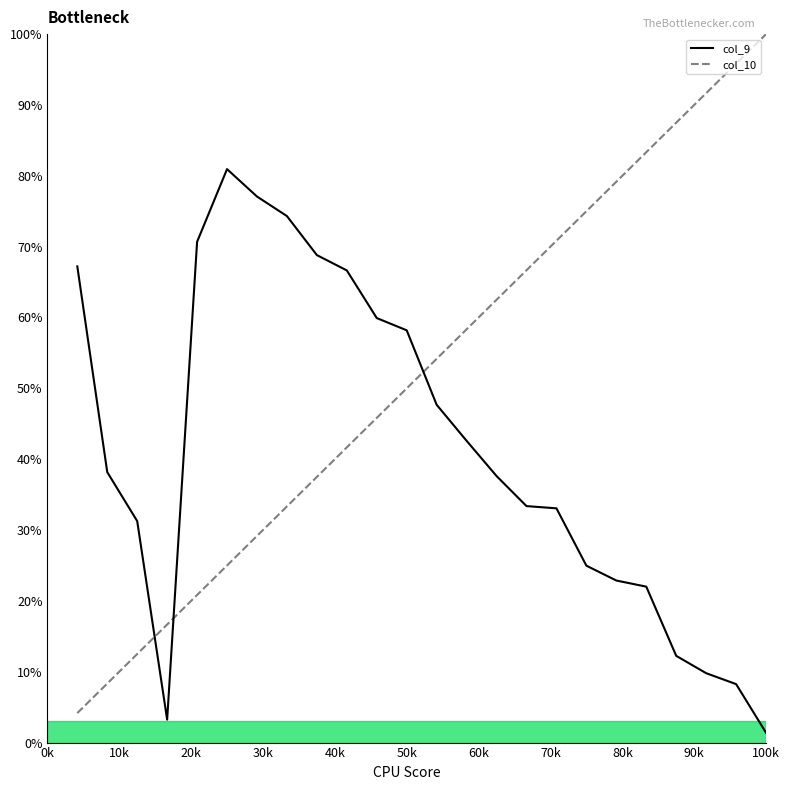

How many times do col_10 and col_9 cross each other?

3